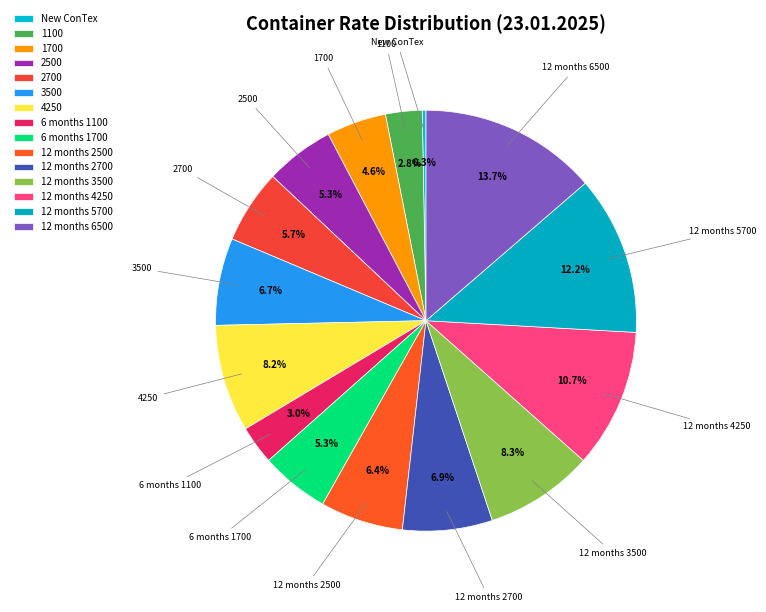

What percentage is the 6 months 1100 slice, to the nearest percent?

3%